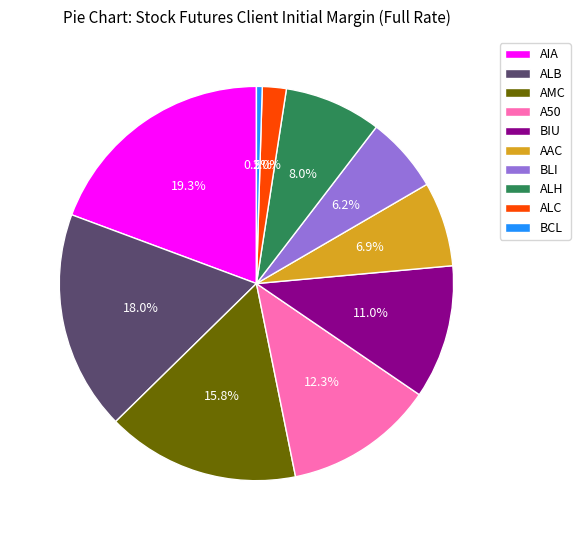

Count the number of slices in the pie.

10